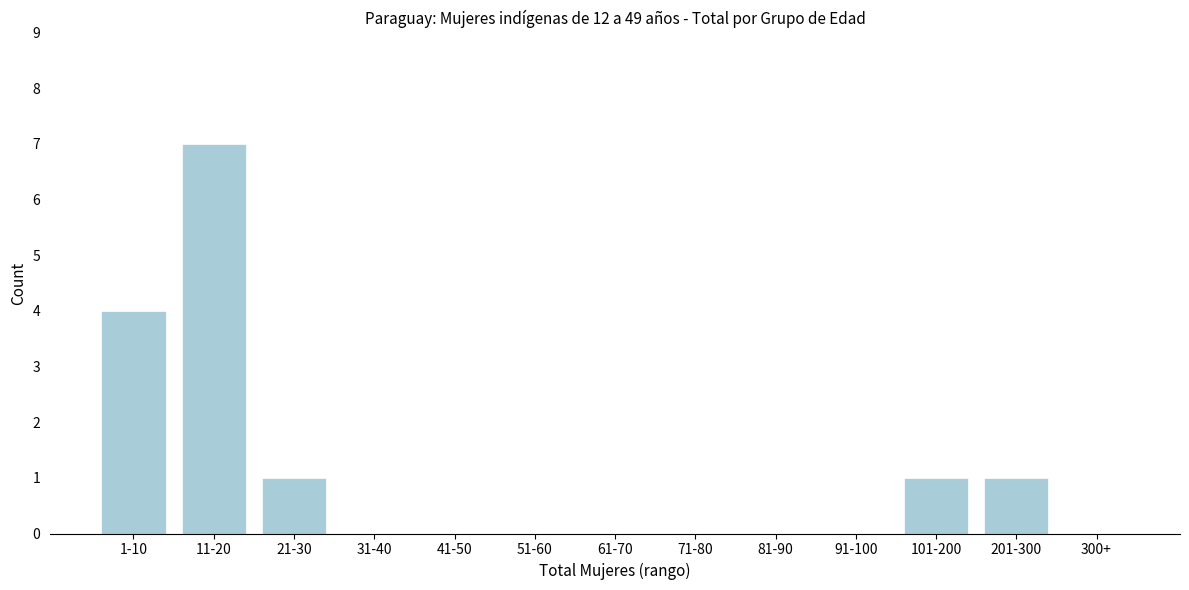

Reading left to right, extract all data points from this chart.

1-10=4	11-20=7	21-30=1	31-40=0	41-50=0	51-60=0	61-70=0	71-80=0	81-90=0	91-100=0	101-200=1	201-300=1	300+=0